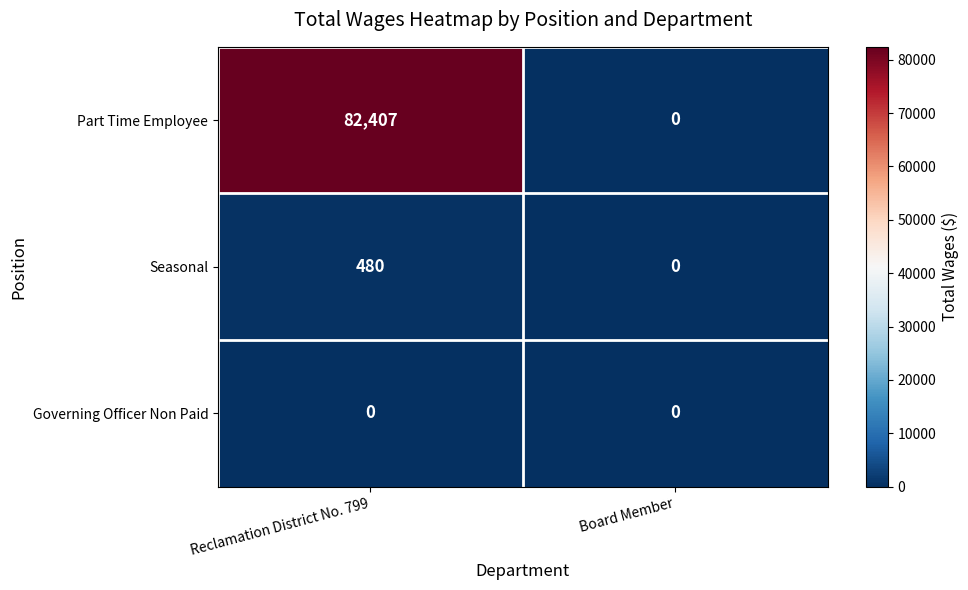

Between Reclamation District No. 799 and Board Member, which series saw the biggest shift?

Part Time Employee